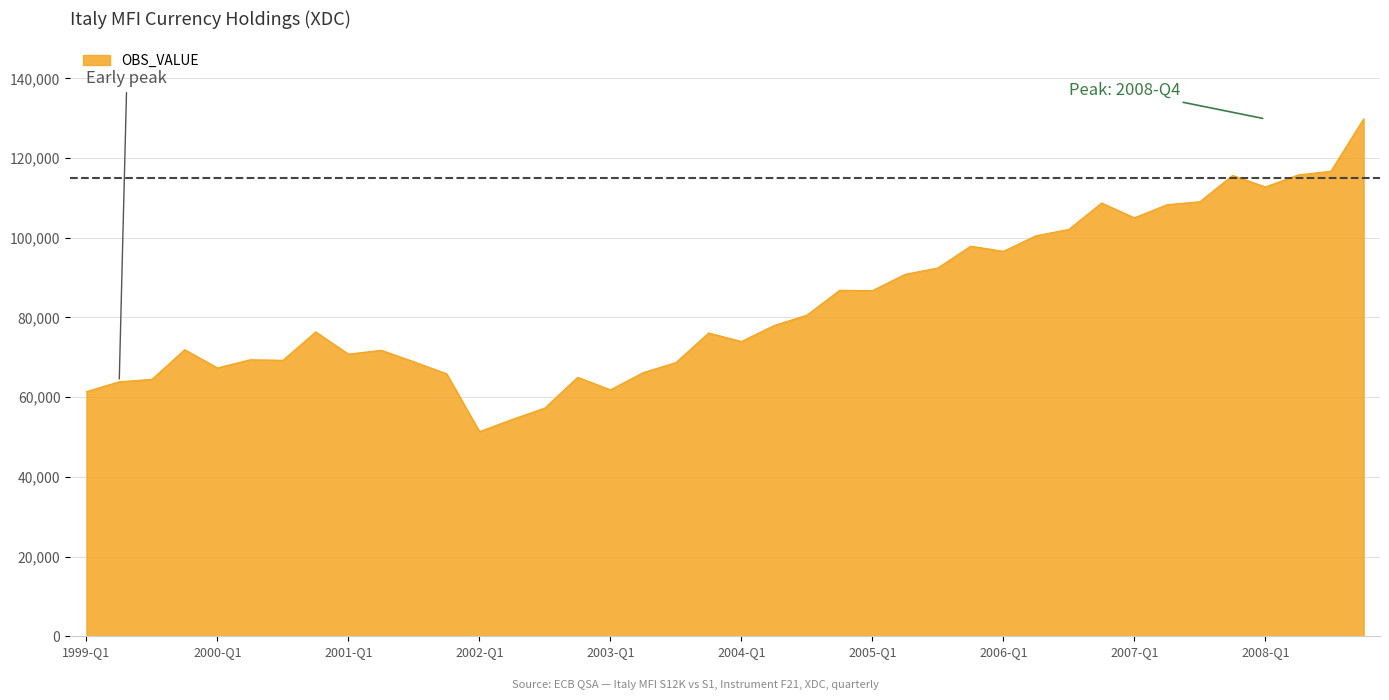

How many lines are shown in the chart?

1